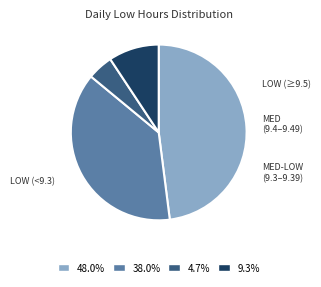

Does 48.0% represent more than half of the total?

No